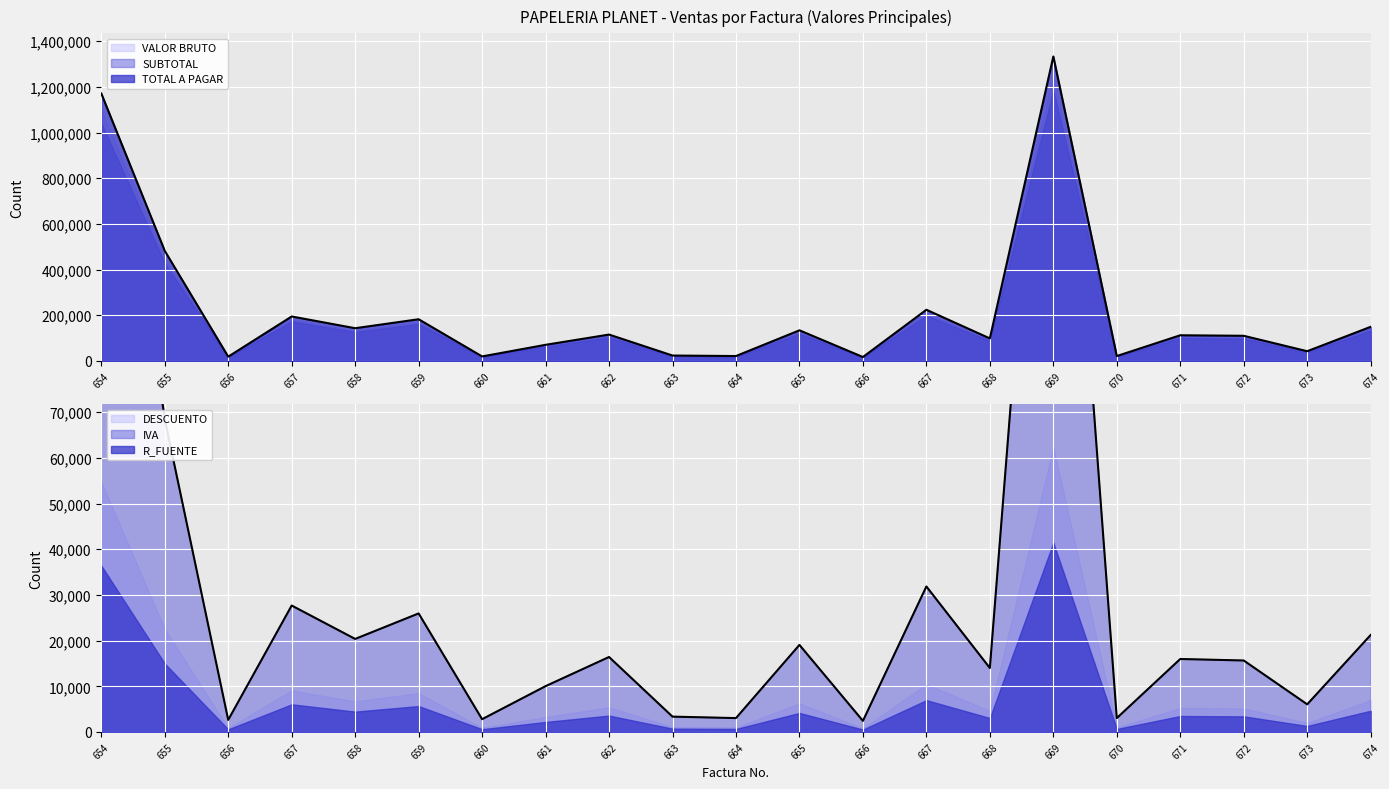

Reading right to left, list all the values displayed in this chart.

VALOR BRUTO: 674=139720	673=39800	672=102960	671=105120	670=20000	669=1247200	668=92140	667=209560	666=16000	665=125400	664=20000	663=22100	662=108000	661=66000	660=18400	659=170740	658=134000	657=182100	656=17400	655=450880	654=1095600
DESCUENTO: 674=6986	673=1990	672=5148	671=5256	670=1000	669=62360	668=4607	667=10478	666=800	665=6270	664=1000	663=1105	662=5400	661=3300	660=920	659=8537	658=6700	657=9105	656=870	655=22544	654=54780
SUBTOTAL: 674=132734	673=37810	672=97812	671=99864	670=19000	669=1184840	668=87533	667=199082	666=15200	665=119130	664=19000	663=20995	662=102600	661=62700	660=17480	659=162203	658=127300	657=172995	656=16530	655=428336	654=1040820
IVA: 674=21237	673=6050	672=15650	671=15978	670=3040	669=189574	668=14005	667=31853	666=2432	665=19061	664=3040	663=3359	662=16416	661=10032	660=2797	659=25952	658=20368	657=27679	656=2645	655=68534	654=166531
R_FUENTE: 674=4646	673=1323	672=3423	671=3495	670=665	669=41469	668=3064	667=6968	666=532	665=4170	664=665	663=735	662=3591	661=2195	660=612	659=5677	658=4456	657=6055	656=579	655=14992	654=36429
TOTAL A PAGAR: 674=149326	673=42536	672=110039	671=112347	670=21375	669=1332945	668=98475	667=223967	666=17100	665=134021	664=21375	663=23619	662=115425	661=70538	660=19665	659=182478	658=143213	657=194619	656=18596	655=481878	654=1170923